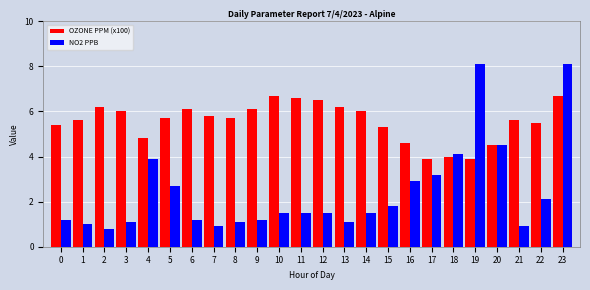

List the series in order of their overall mean, lowest first.

NO2 PPB, OZONE PPM (x100)